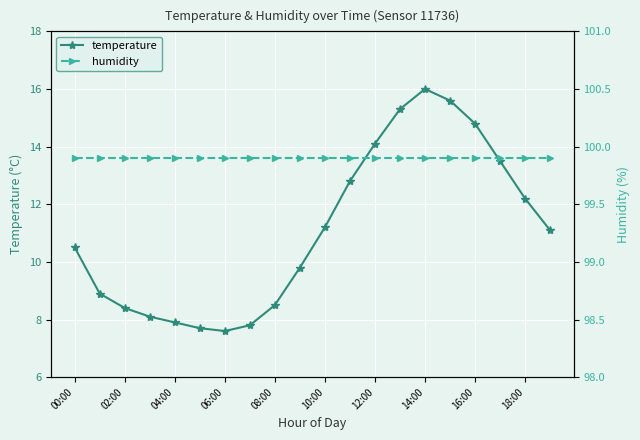

Which series has the largest total across all categories?

humidity